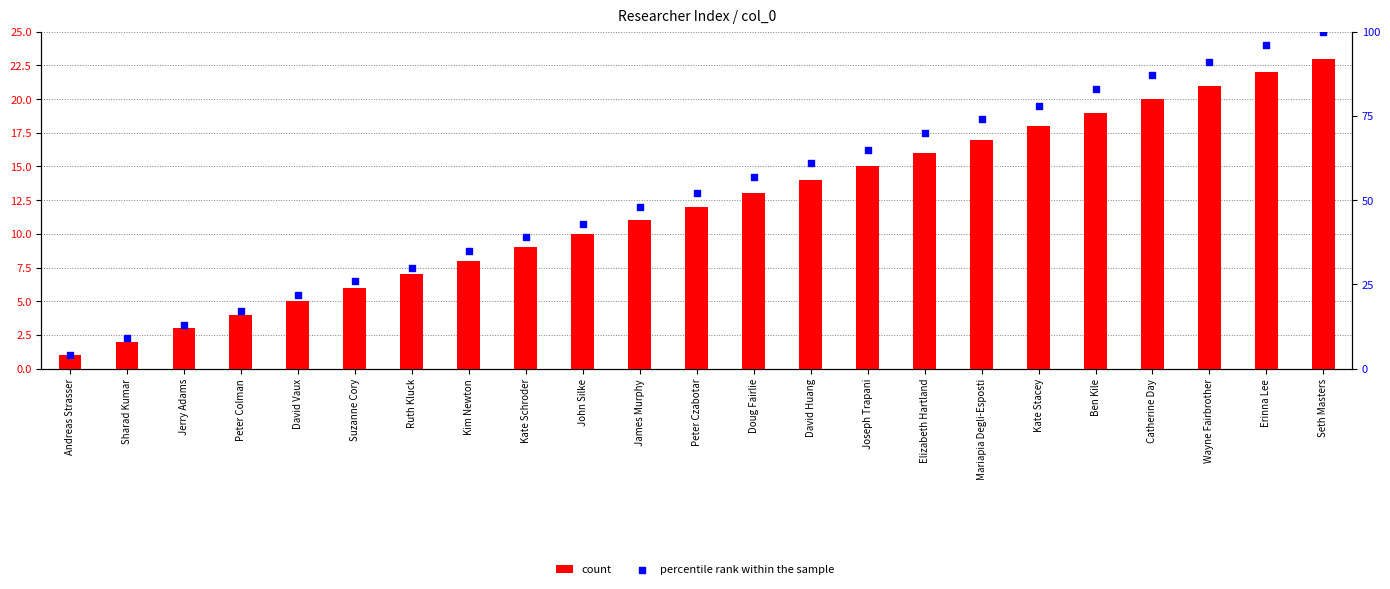

At which category is the sum across all series the highest?

Seth Masters